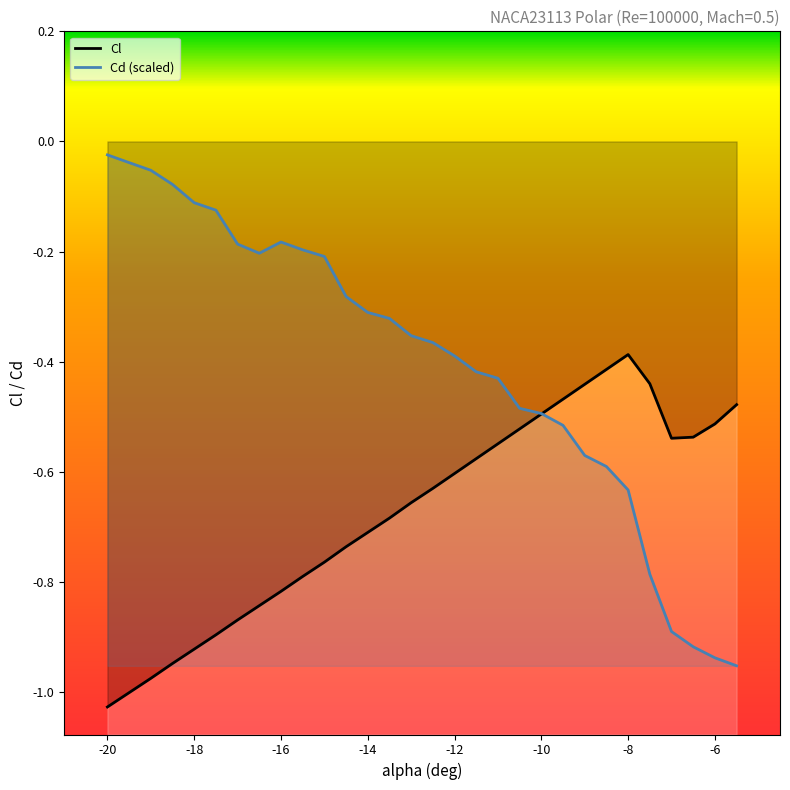

Reading right to left, list all the values displayed in this chart.

Cl: -5.5=-0.5	-6=-0.5	-6.5=-0.5	-7=-0.5	-7.5=-0.4	-8=-0.4	-8.5=-0.4	-9=-0.4	-9.5=-0.5	-10=-0.5	-10.5=-0.5	-11=-0.5	-11.5=-0.6	-12=-0.6	-12.5=-0.6	-13=-0.7	-13.5=-0.7	-14=-0.7	-14.5=-0.7	-15=-0.8	-15.5=-0.8	-16=-0.8	-16.5=-0.8	-17=-0.9	-17.5=-0.9	-18=-0.9	-18.5=-0.9	-19=-1.0	-19.5=-1.0	-20=-1.0
Cd: -5.5=-1.0	-6=-0.9	-6.5=-0.9	-7=-0.9	-7.5=-0.8	-8=-0.6	-8.5=-0.6	-9=-0.6	-9.5=-0.5	-10=-0.5	-10.5=-0.5	-11=-0.4	-11.5=-0.4	-12=-0.4	-12.5=-0.4	-13=-0.4	-13.5=-0.3	-14=-0.3	-14.5=-0.3	-15=-0.2	-15.5=-0.2	-16=-0.2	-16.5=-0.2	-17=-0.2	-17.5=-0.1	-18=-0.1	-18.5=-0.1	-19=-0.1	-19.5=-0.0	-20=-0.0